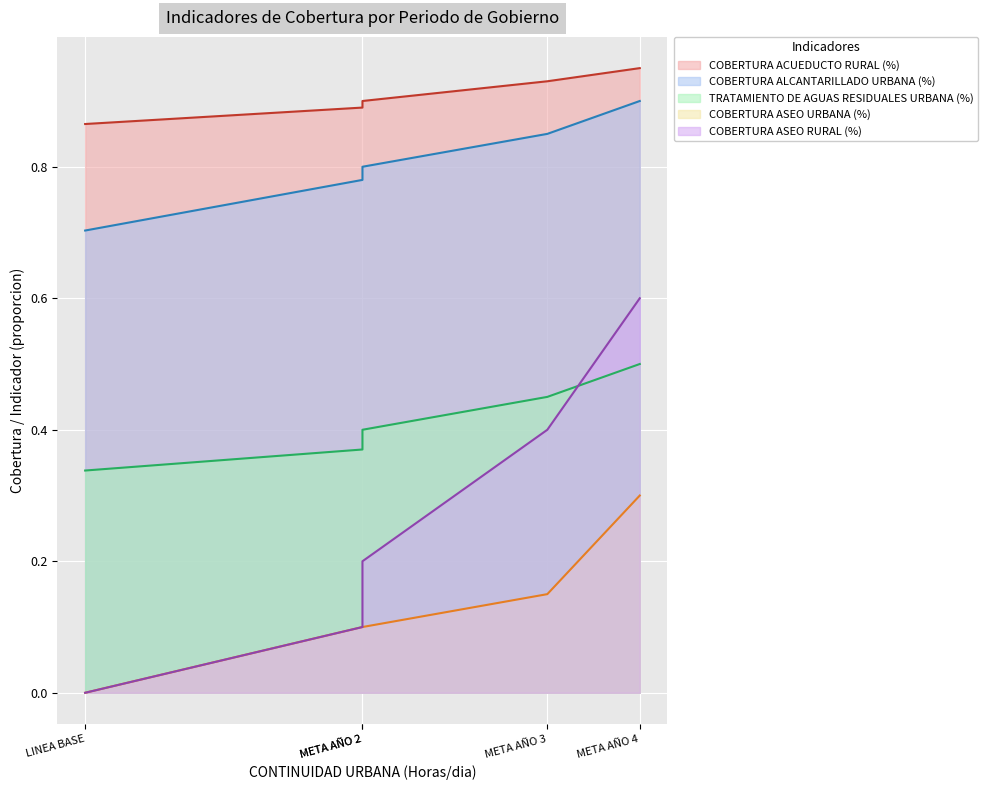

Reading right to left, list all the values displayed in this chart.

COBERTURA ACUEDUCTO RURAL (%): 0.9	0.9	0.9	0.9	0.9
COBERTURA ALCANTARILLADO URBANA (%): 0.9	0.8	0.8	0.8	0.7
TRATAMIENTO DE AGUAS RESIDUALES URBANA (%): 0.5	0.5	0.4	0.4	0.3
COBERTURA ASEO URBANA (%): 0.3	0.1	0.1	0.1	0.0
COBERTURA ASEO RURAL (%): 0.6	0.4	0.2	0.1	0.0